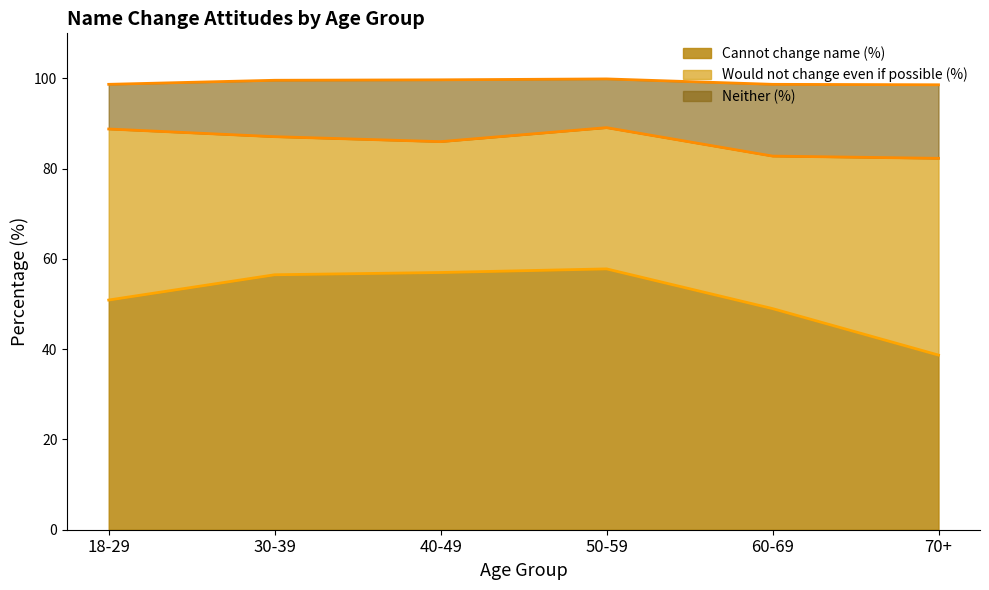

Reading left to right, list all the values displayed in this chart.

Cannot change name (%) line: 50.9	56.5	57.0	57.8	49.0	38.7
Would not change even if possible (%) line: 88.8	87.1	86.0	89.1	82.8	82.3
Neither (%) line: 98.7	99.6	99.7	99.9	98.7	98.6